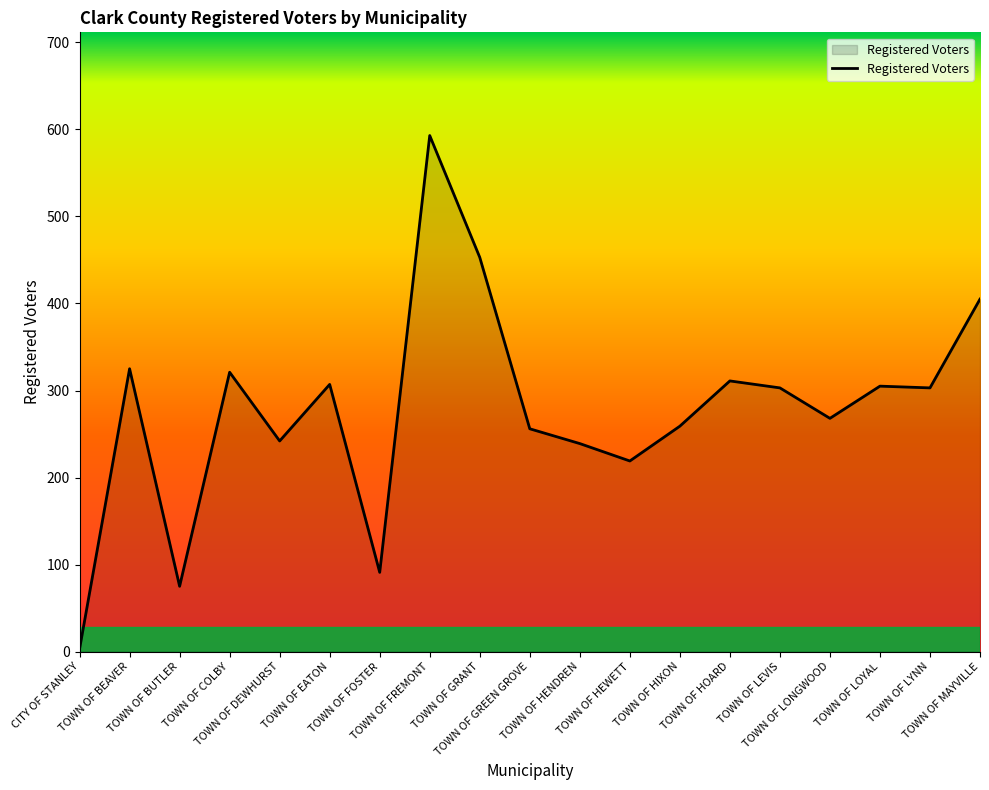

What is the maximum value shown in the chart?

593